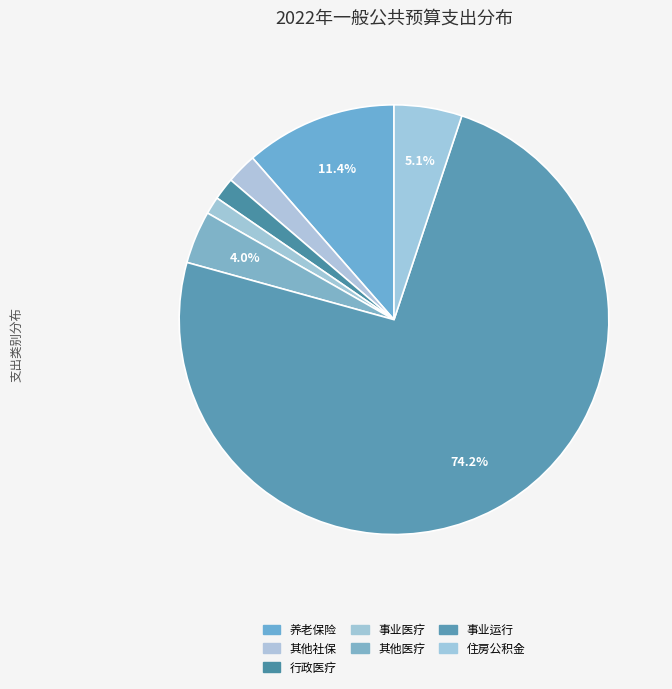

Which category has the smallest portion of the pie?

事业单位医疗